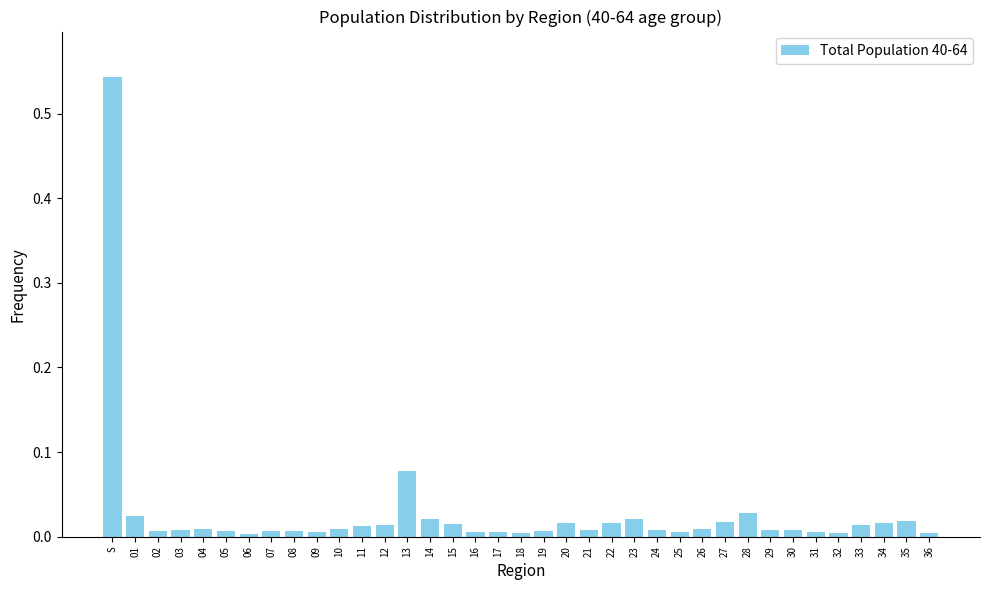

What is the sum of all values?

1.0